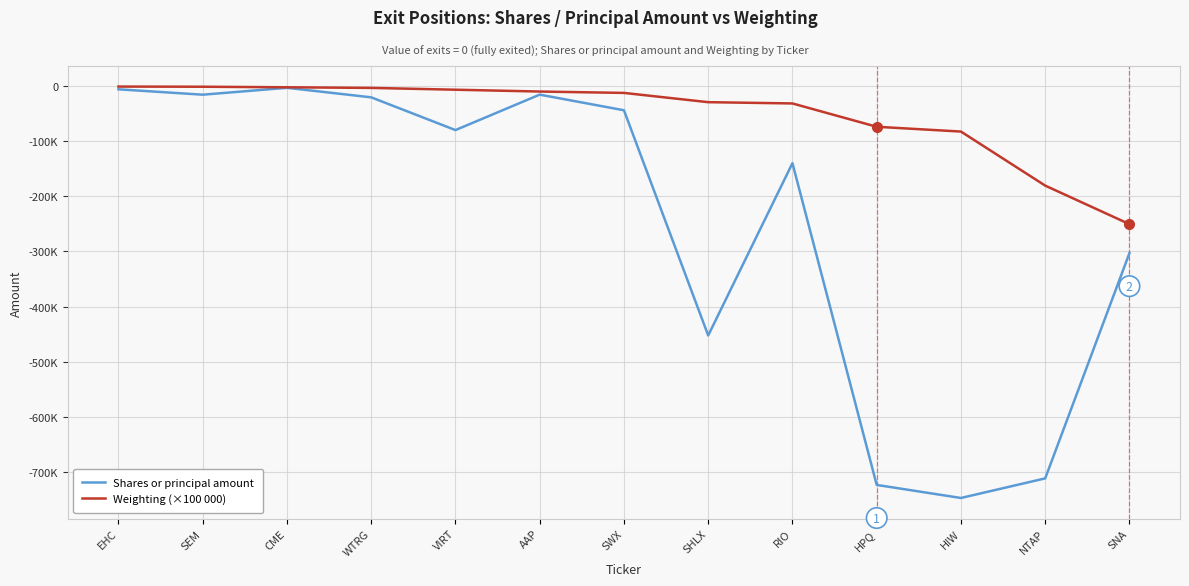

True or false: Shares or principal amount has more than 1 interior local peaks.

True